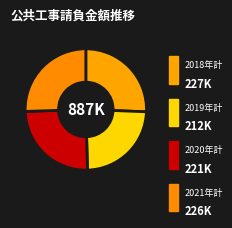

Does 2019年計 represent more than half of the total?

No